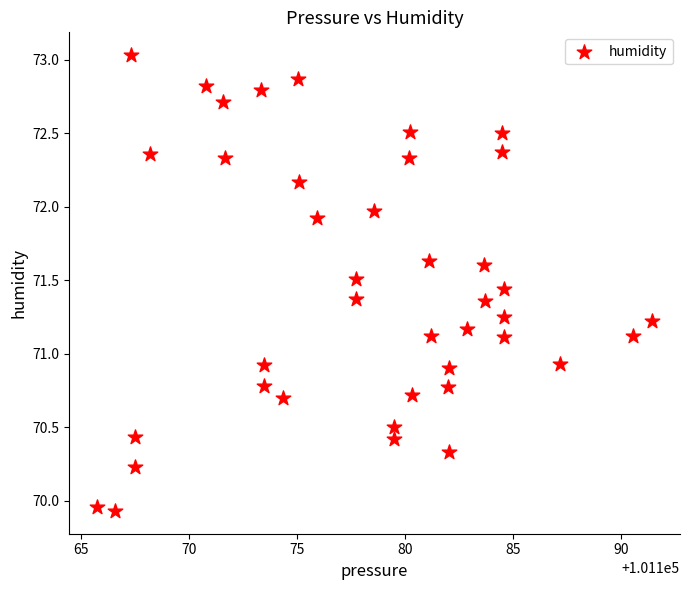

What is the range of Y values (max minus min)?

3.1